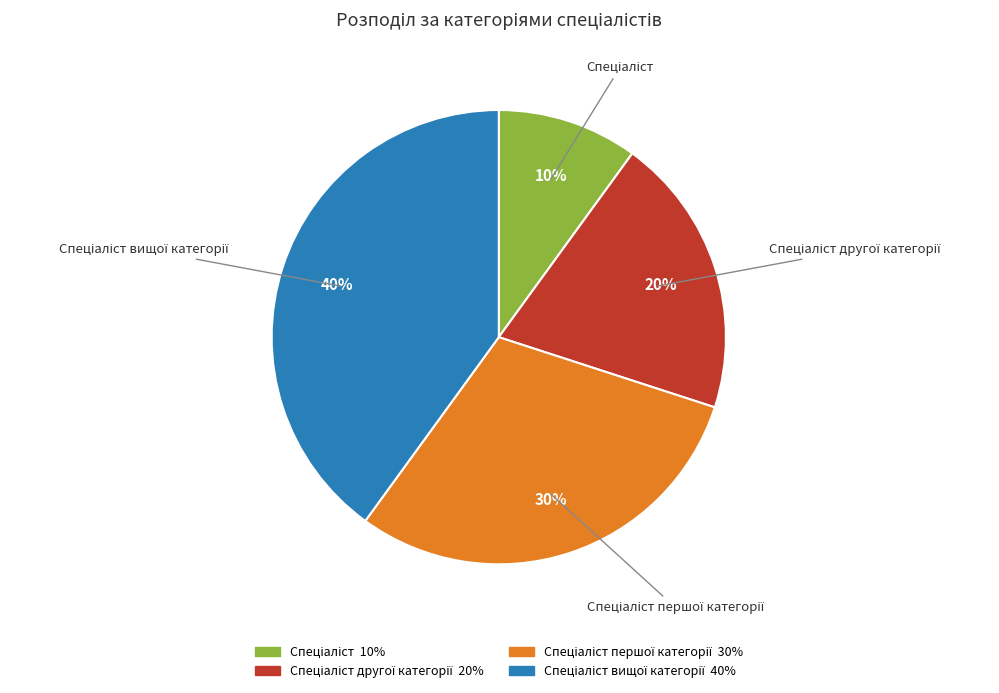

To the nearest percent, what is the difference between the largest and smallest slice percentages?

30%